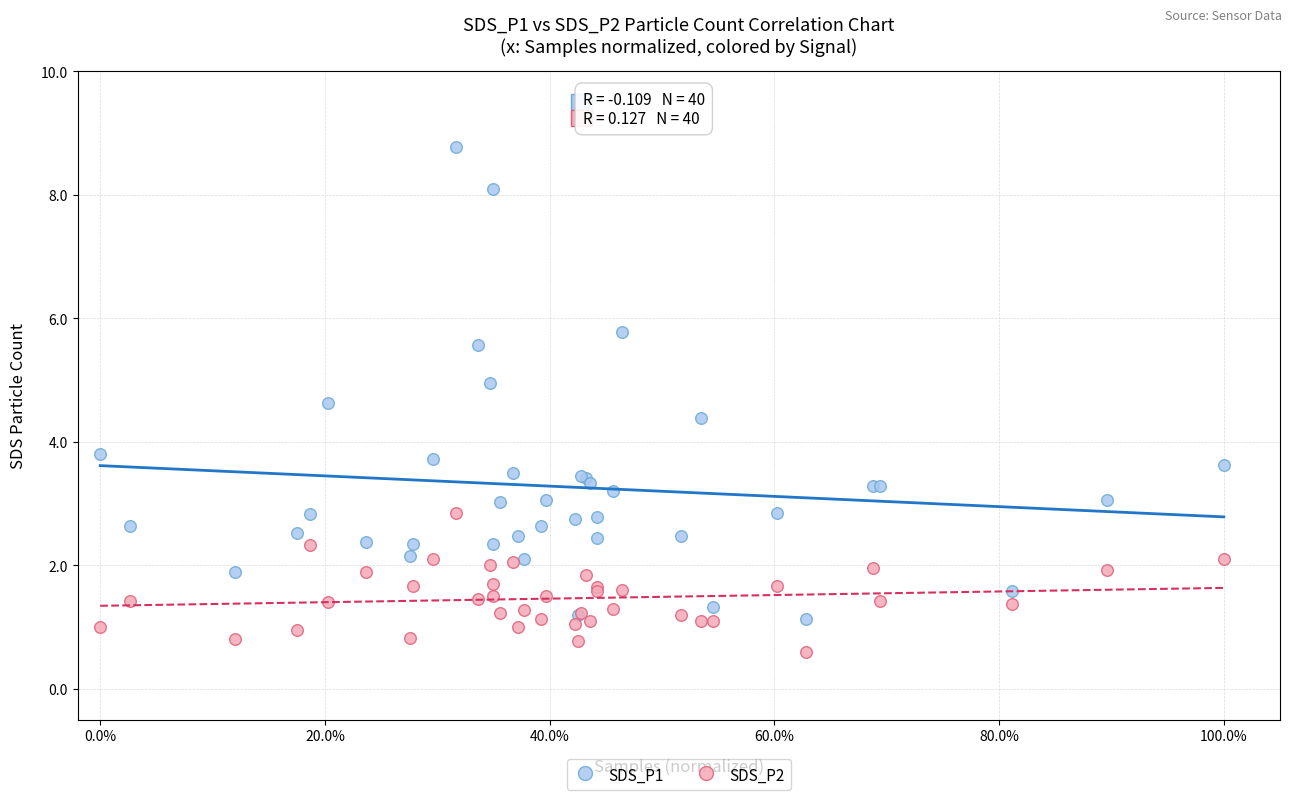

What is the X range (max minus min) for the scatter plot?

1.0